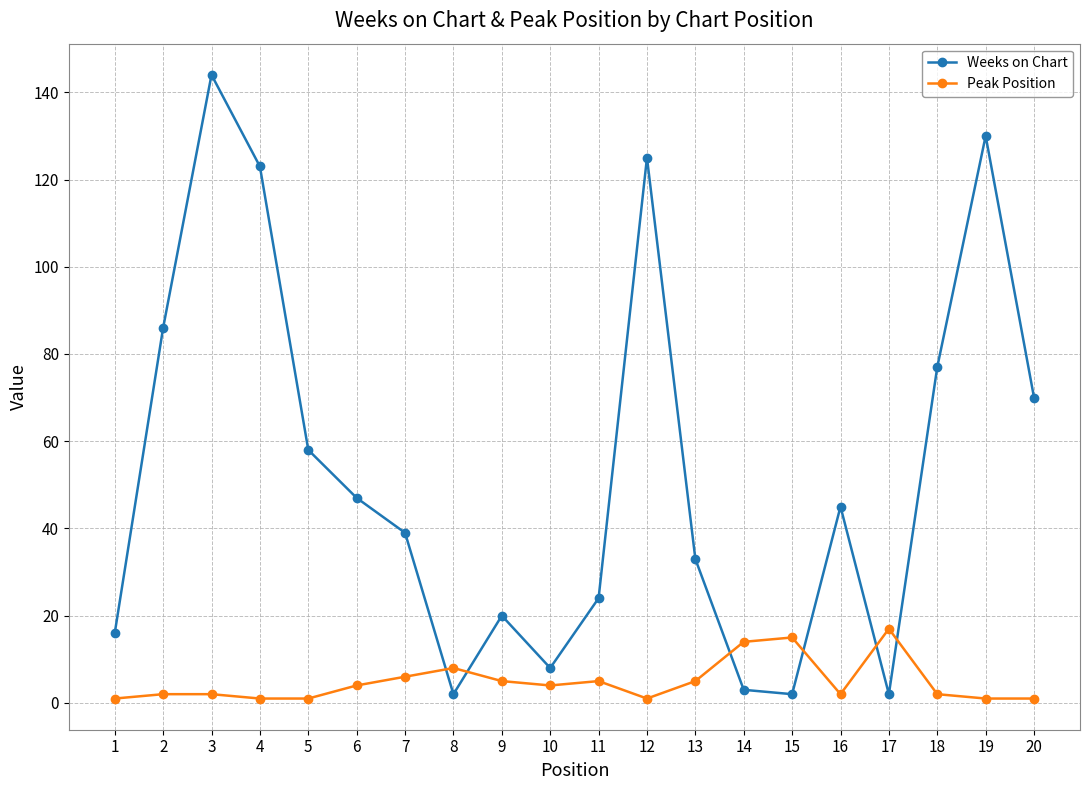

Between 6 and 20, which series saw the biggest shift?

Weeks on Chart